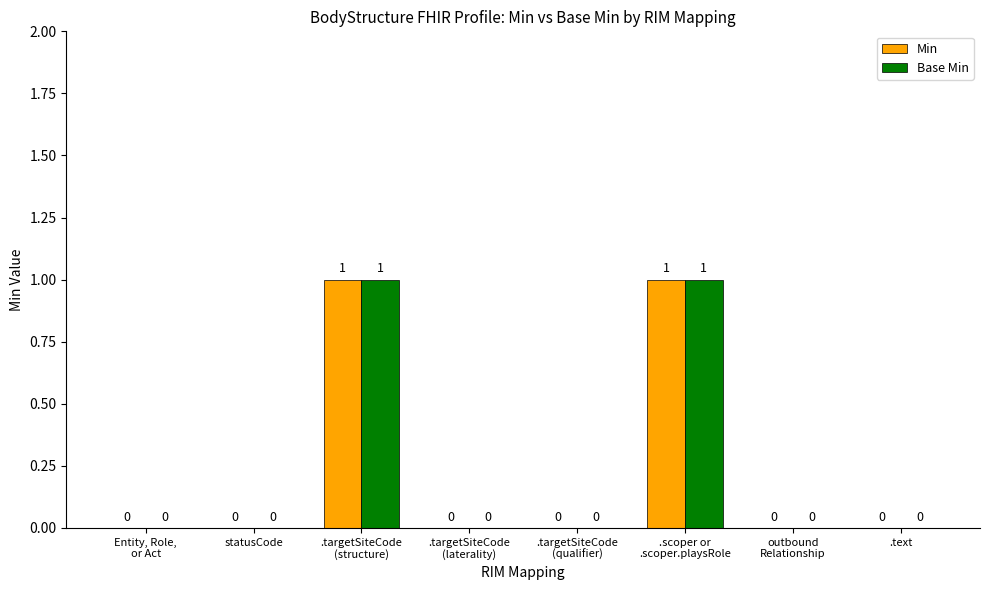

What are all the series names shown in the legend?

Min, Base Min